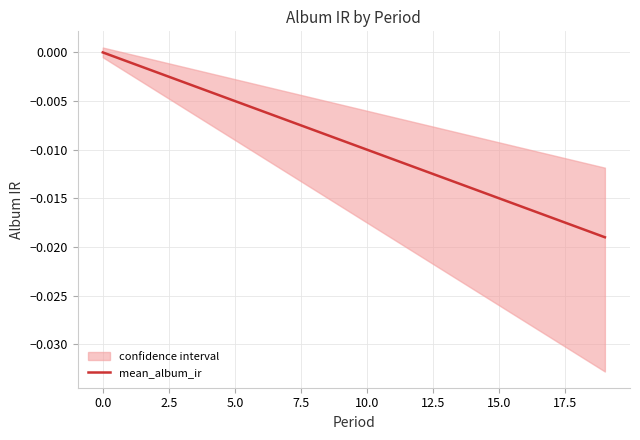

The value at 16 is -0.0. True or false?

True